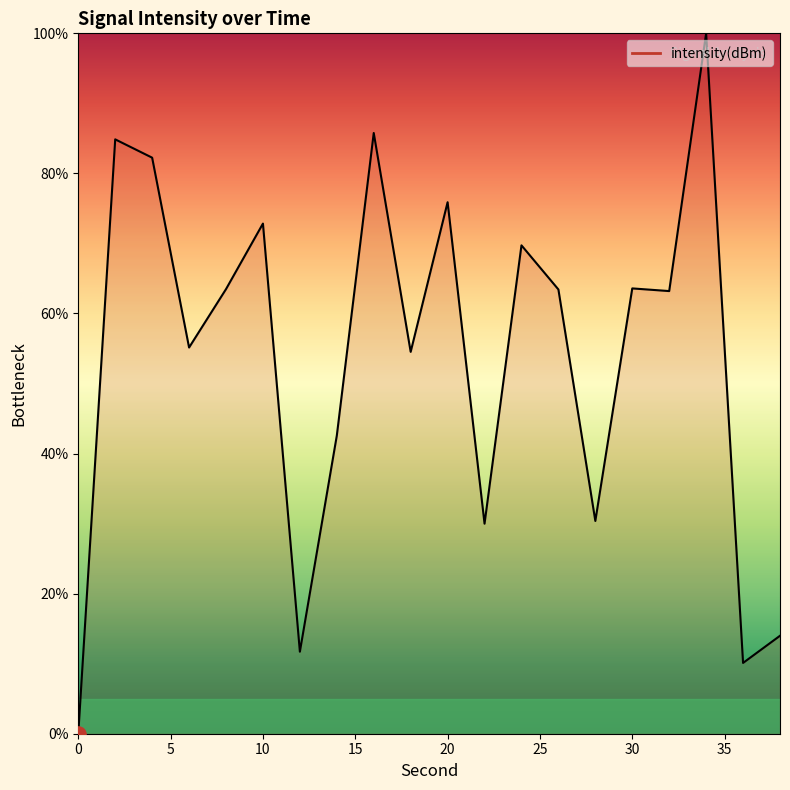

What is the greatest value displayed?

100.0